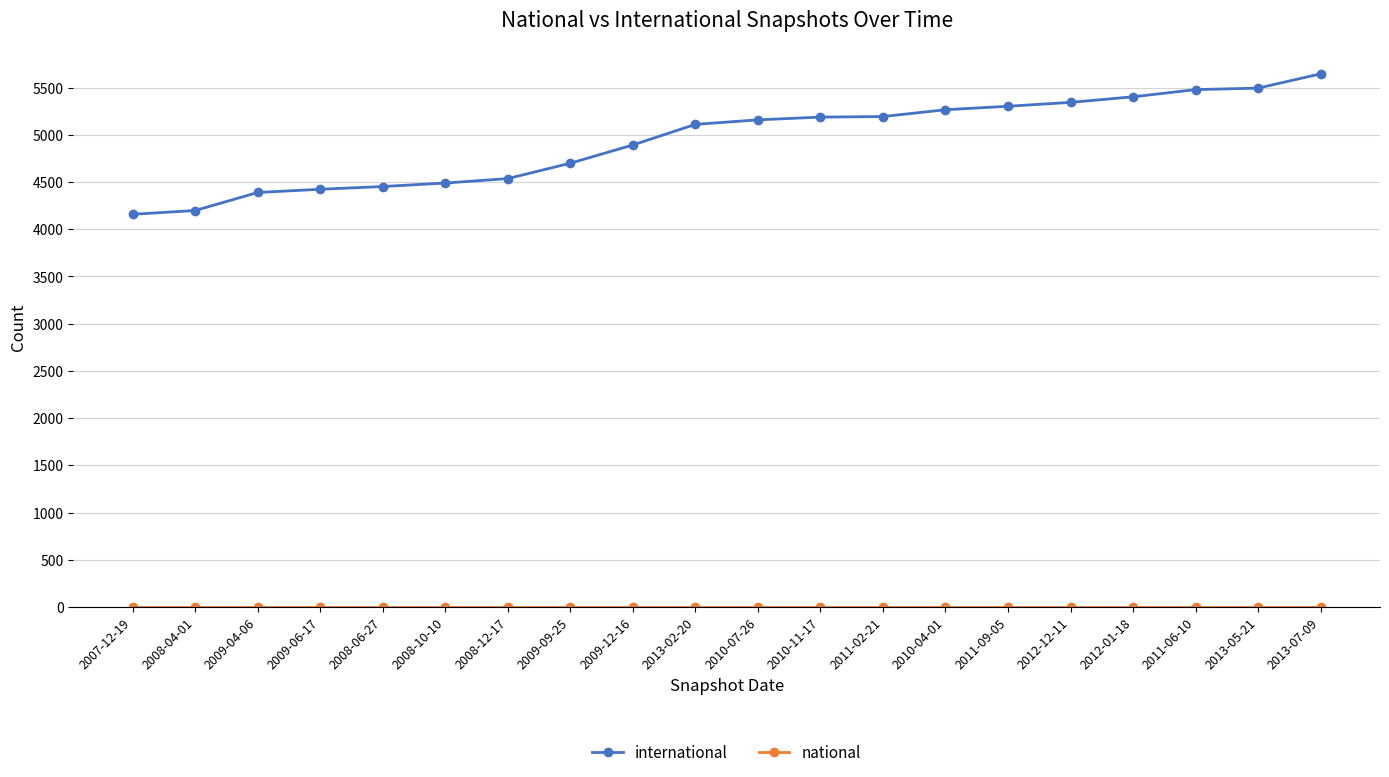

What is the label of the 10th point from the right?

2010-07-26